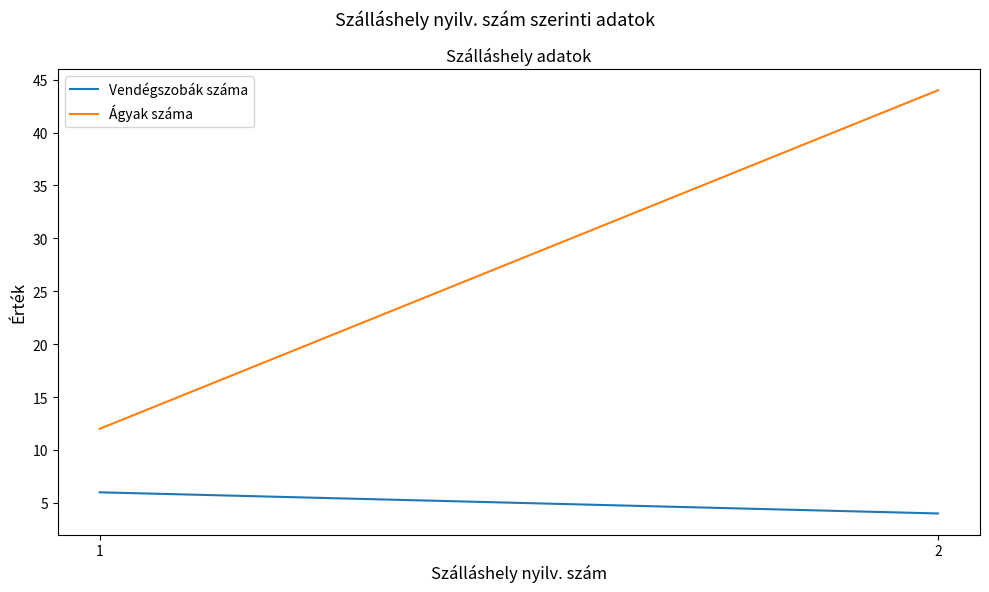

Which label corresponds to the largest value in the chart?

2